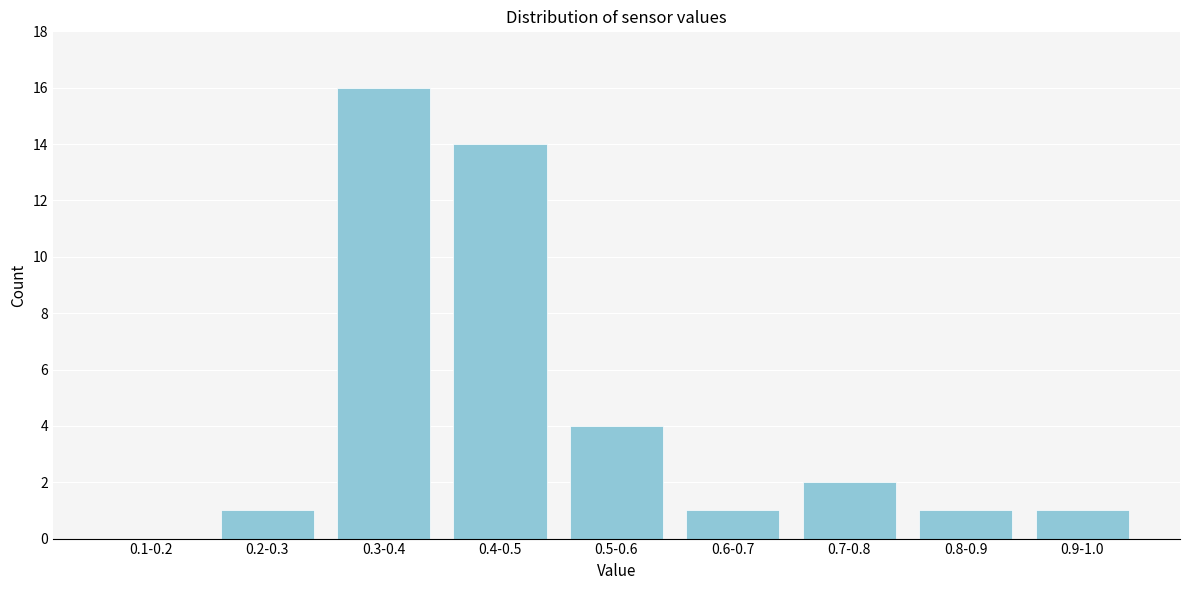

Reading left to right, what are all the values shown in this chart?

0.1-0.2=0	0.2-0.3=1	0.3-0.4=16	0.4-0.5=14	0.5-0.6=4	0.6-0.7=1	0.7-0.8=2	0.8-0.9=1	0.9-1.0=1